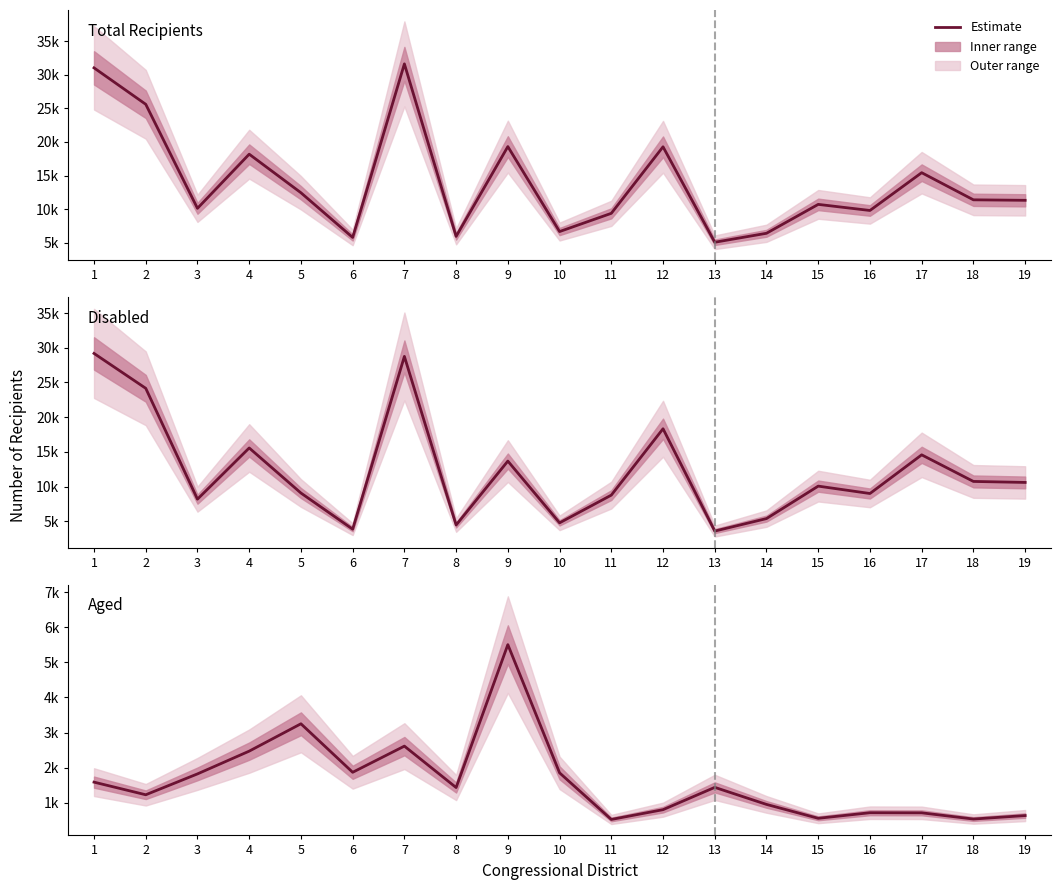

At which category does Disabled reach its first local peak?

4